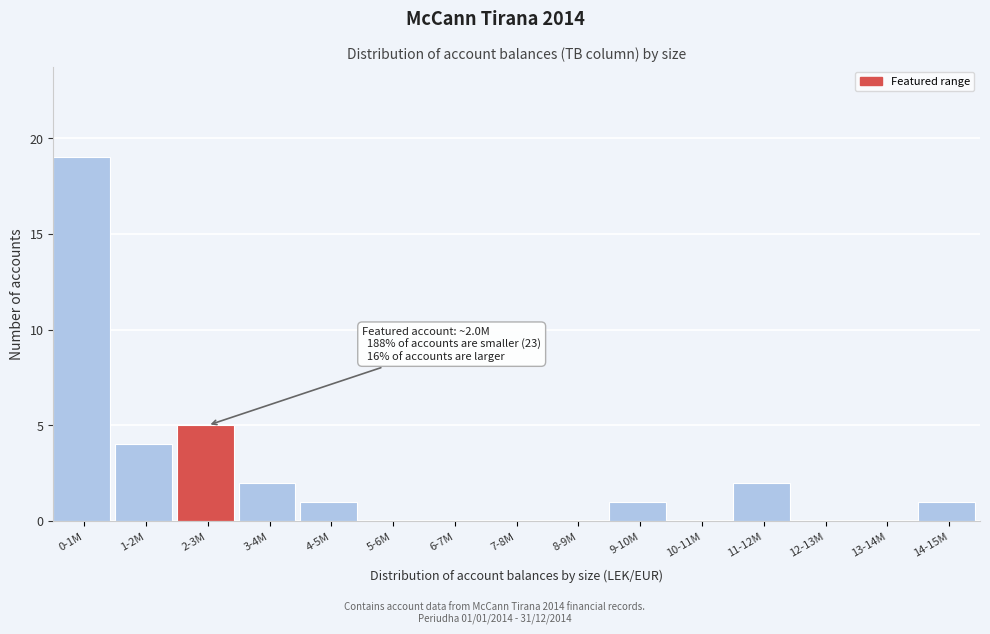

Reading left to right, what are all the values shown in this chart?

0-1M=19	1-2M=4	2-3M=5	3-4M=2	4-5M=1	5-6M=0	6-7M=0	7-8M=0	8-9M=0	9-10M=1	10-11M=0	11-12M=2	12-13M=0	13-14M=0	14-15M=1